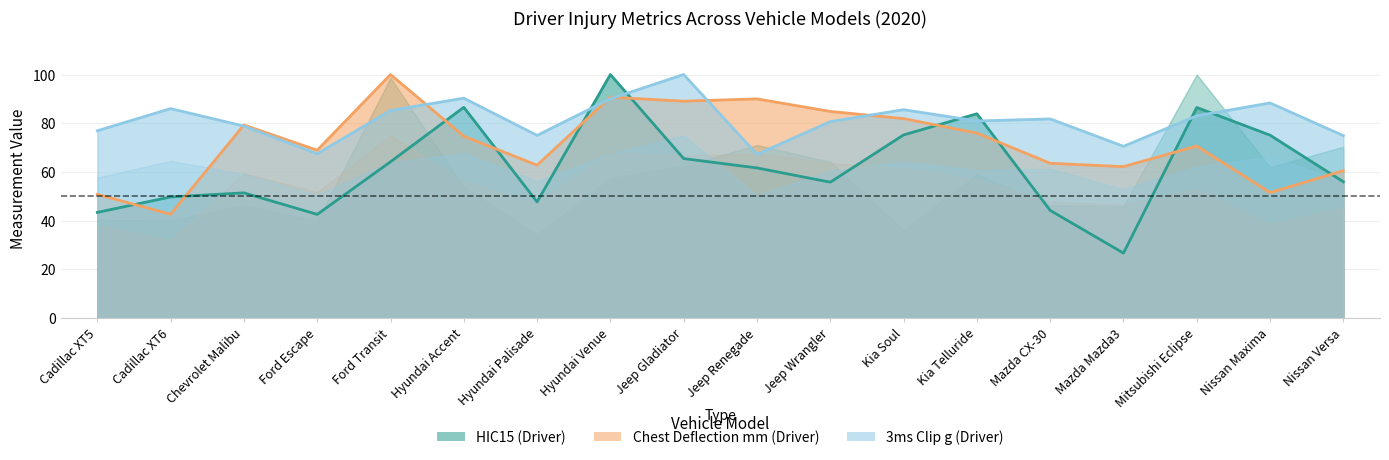

True or false: HIC15 (Driver) and 3ms Clip g (Driver) intersect in this chart.

True